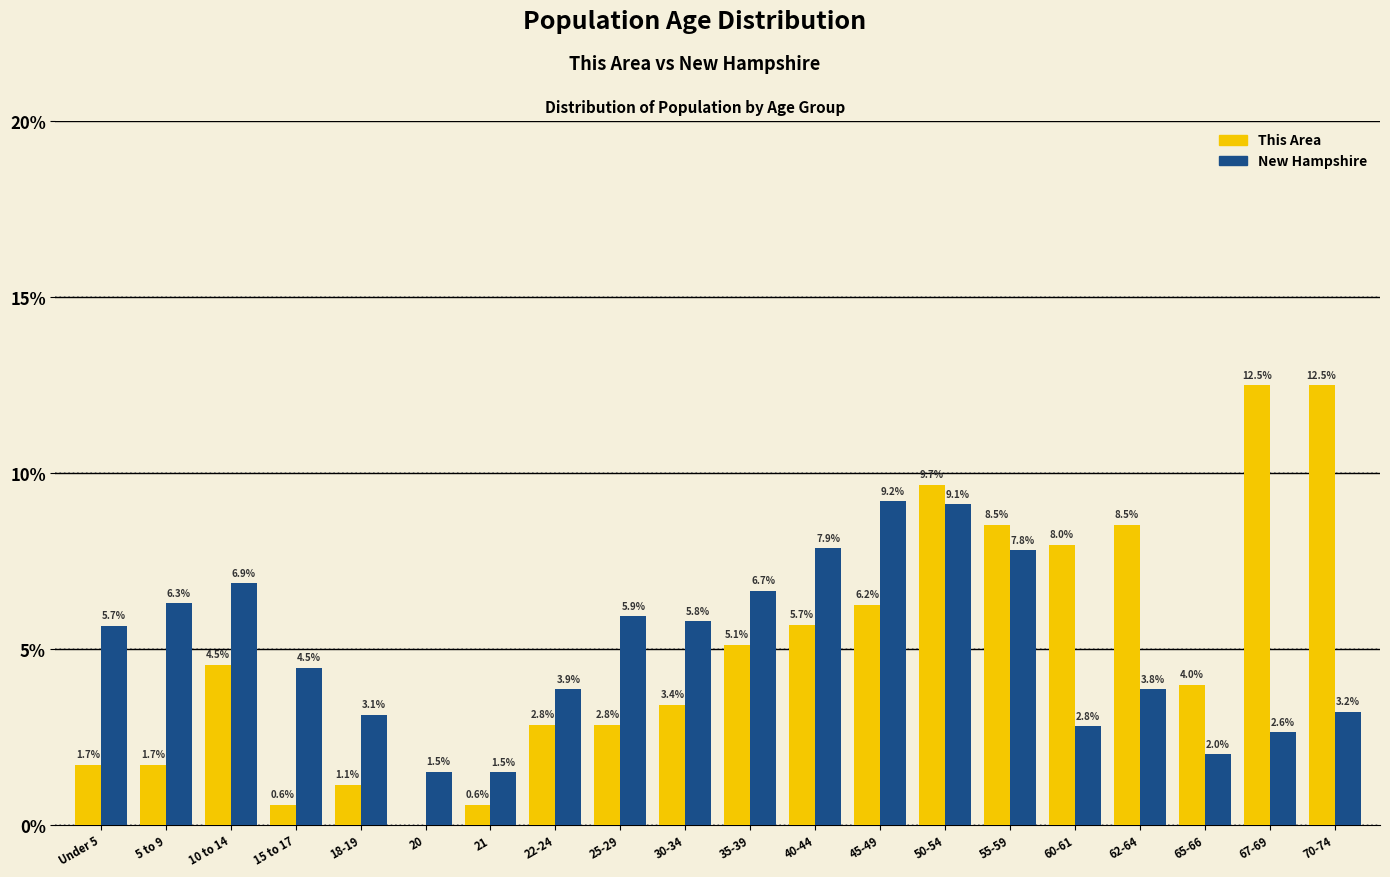

At which category is the sum across all series the highest?

50-54